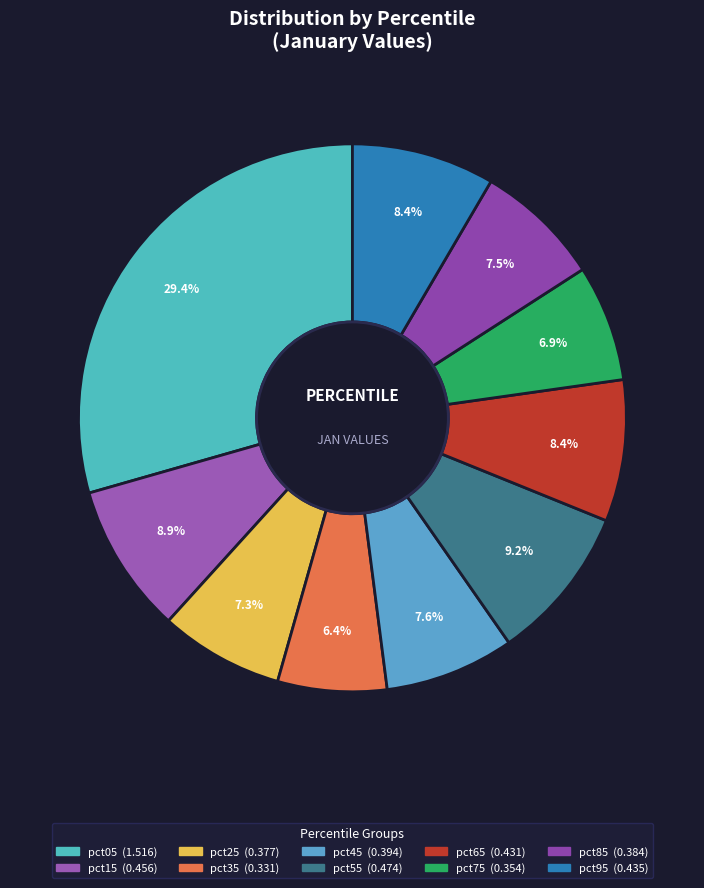

To the nearest percent, what portion does pct45 represent?

8%